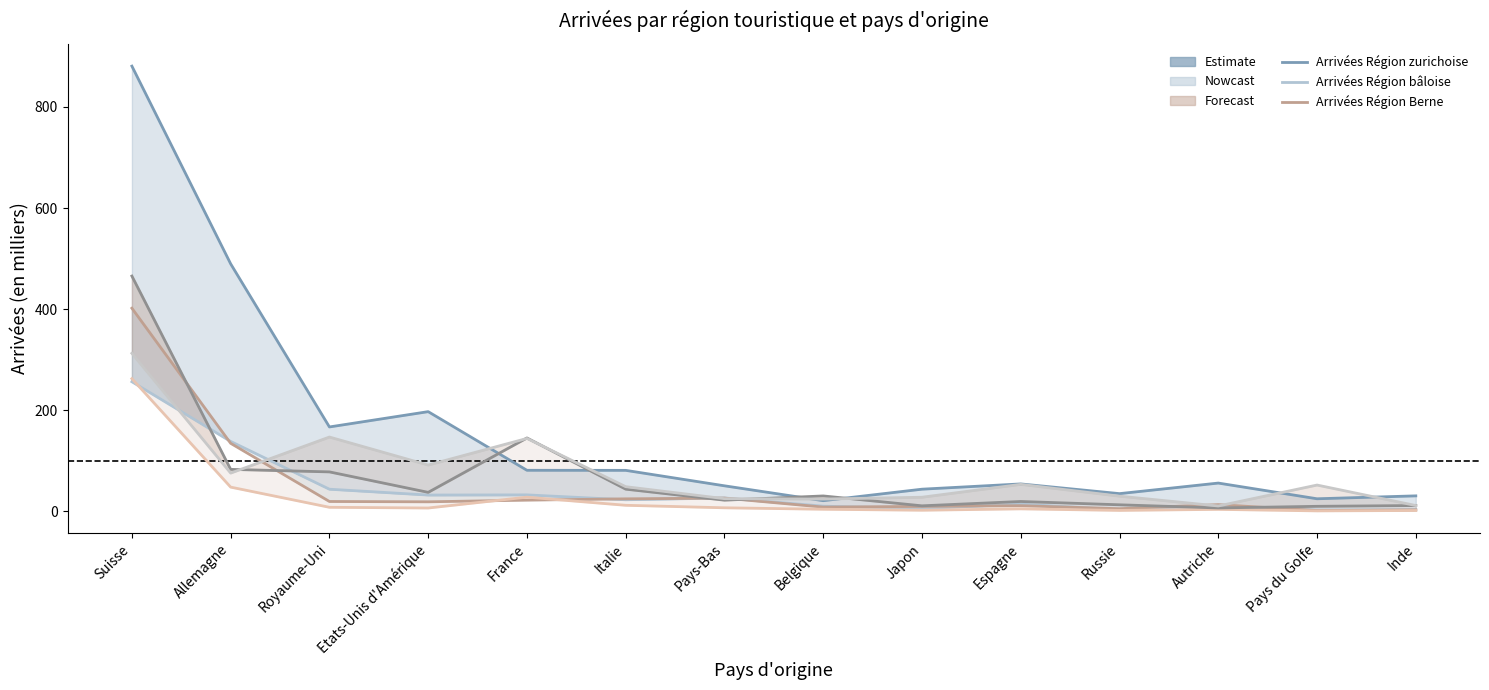

What is the approximate value of Arrivées Région Berne at Suisse?

401.7